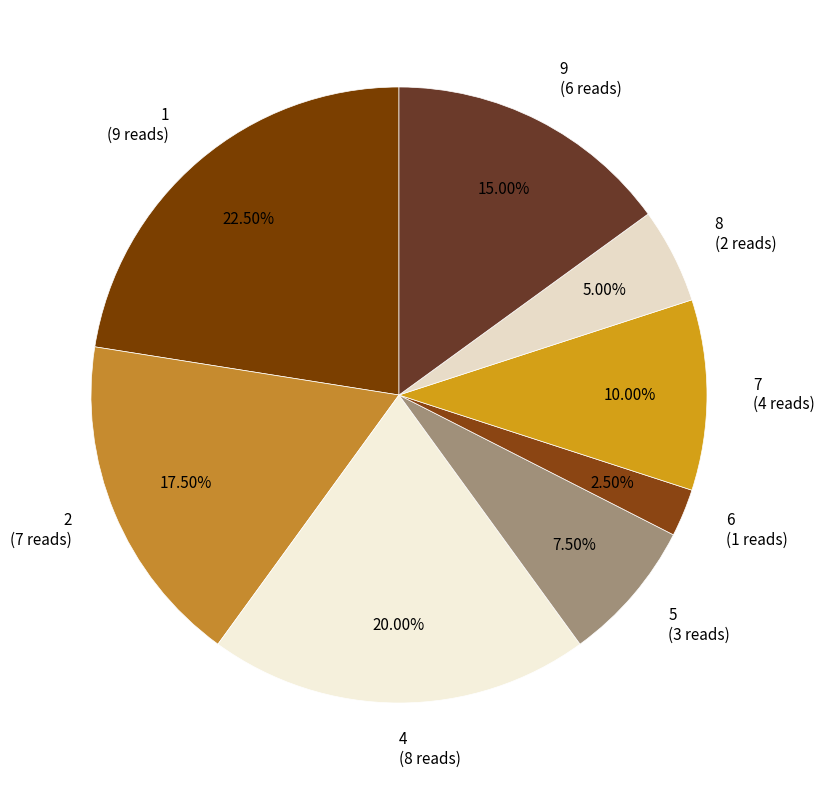

Which category has the biggest portion of the pie?

1